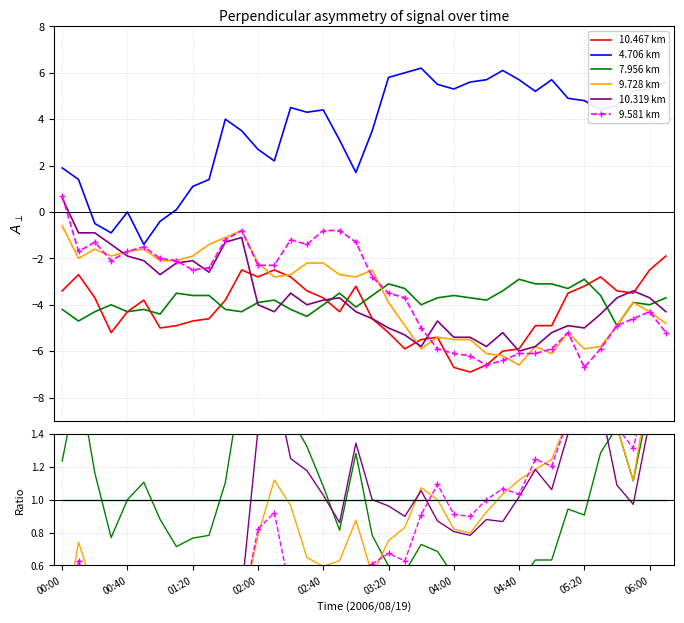

How many lines are shown in the chart?

6